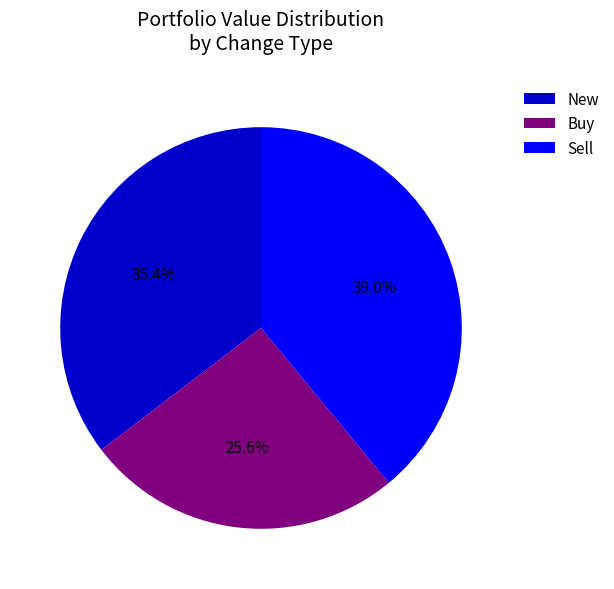

Combined, what portion of the pie is New and Sell?

74.4%